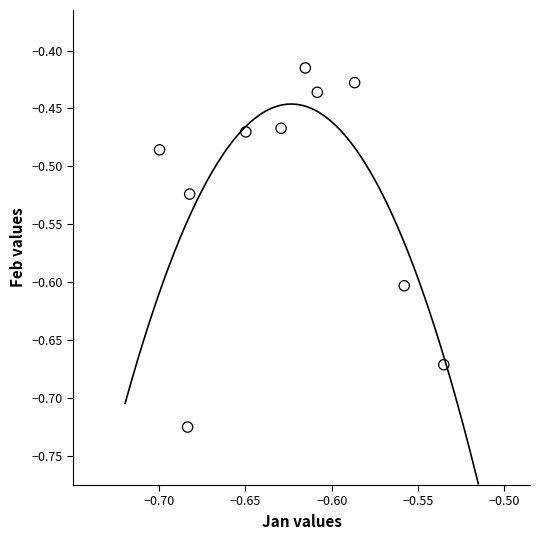

What is the average X value?

-0.6